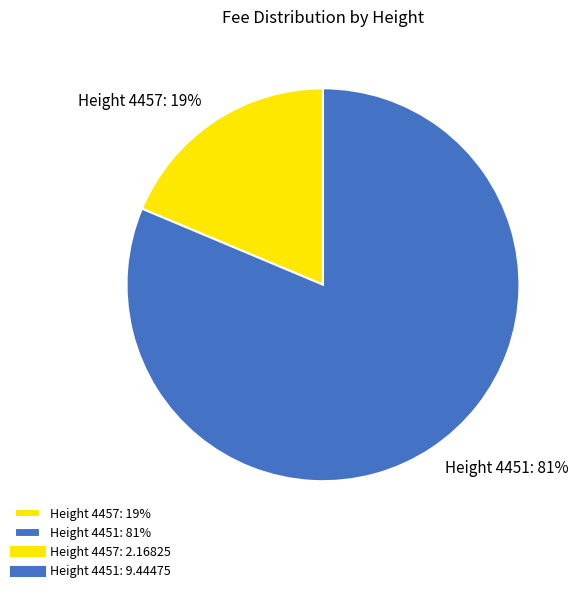

Do Height 4457: 19% and Height 4451: 81% together represent more than half of the pie?

Yes